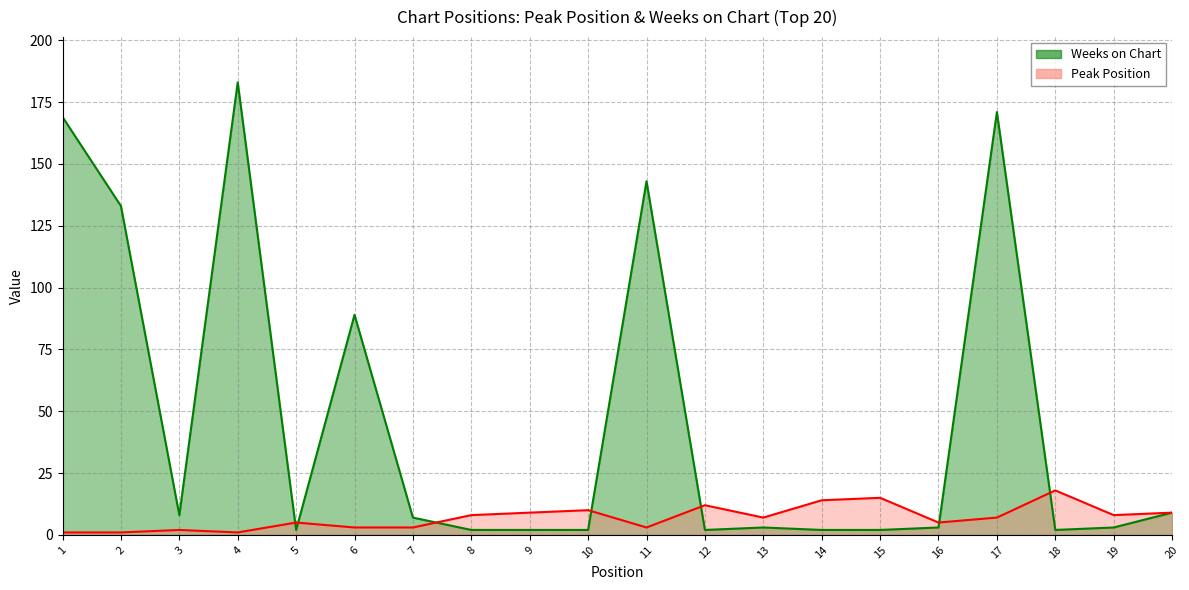

At which label does Peak Position first exceed 7?

8